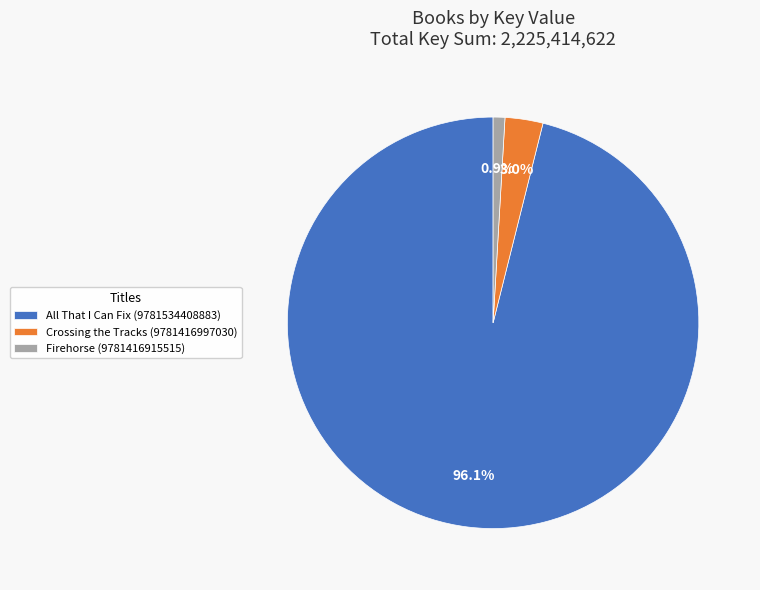

Which category has the biggest portion of the pie?

All That I Can Fix (9781534408883)